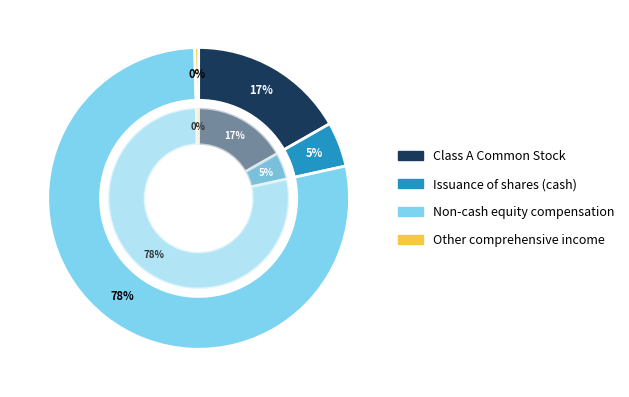

True or false: Class A Common Stock accounts for 8% of the total.

False